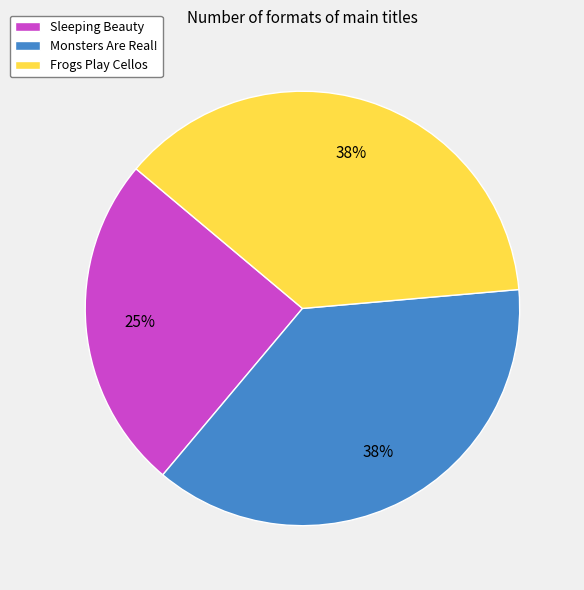

How many segments does this pie chart have?

3